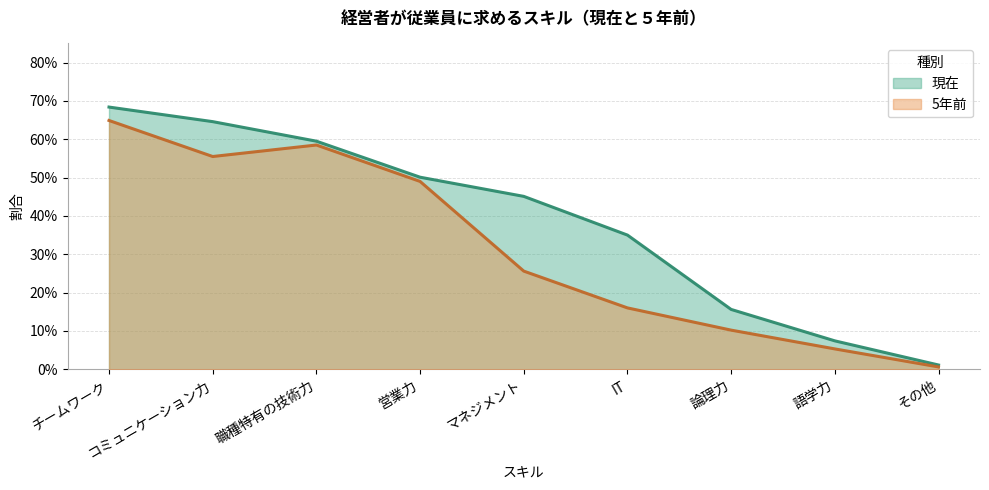

What is the value of the 現在 point at the 4th from the left?

0.5